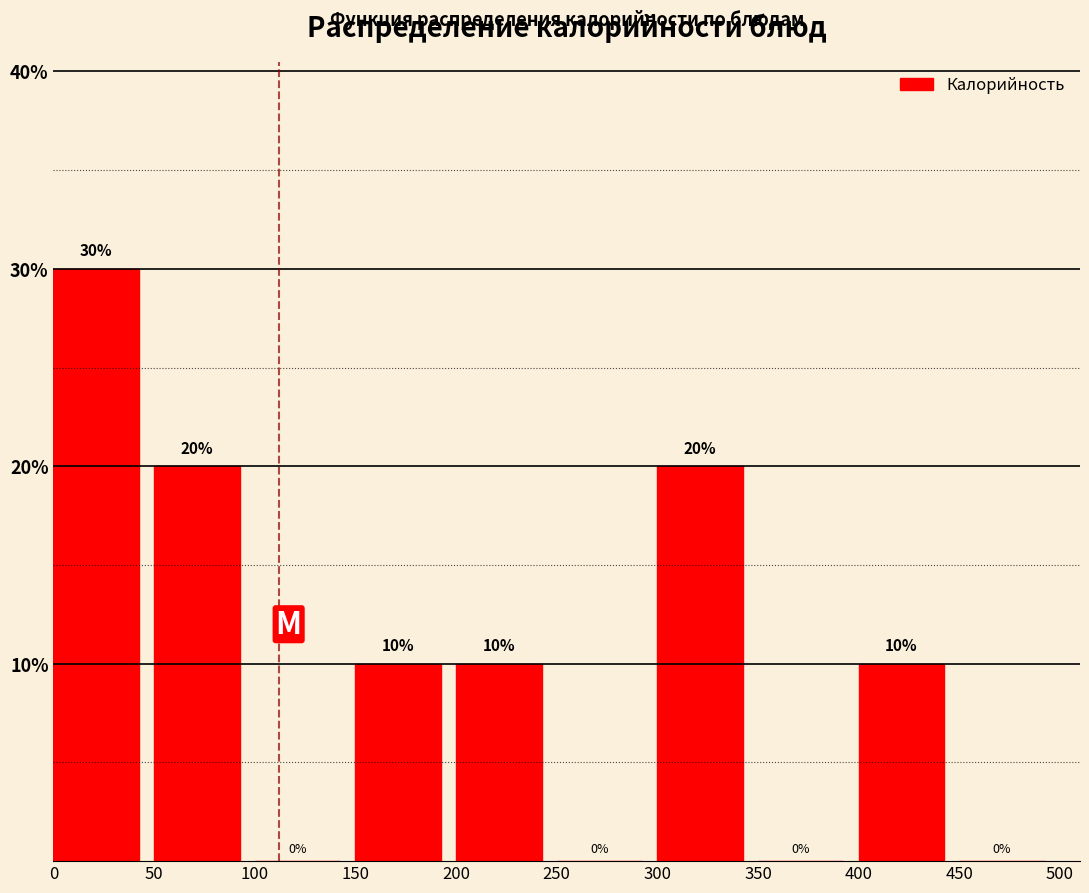

Reading left to right, transcribe this chart: for each bar, give the range it covers on the x-axis and its height.

0 to 50: 30
50 to 100: 20
100 to 150: 0
150 to 200: 10
200 to 250: 10
250 to 300: 0
300 to 350: 20
350 to 400: 0
400 to 450: 10
450 to 500: 0